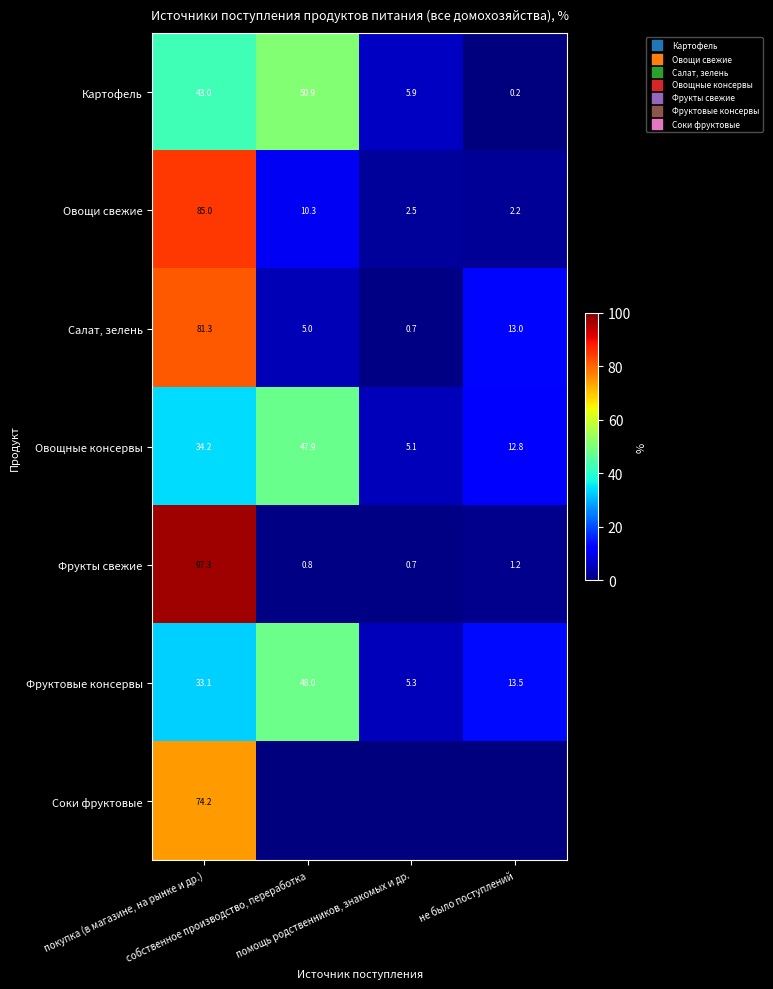

The Салат, зелень series shows 13.0 at не было поступлений. True or false?

True